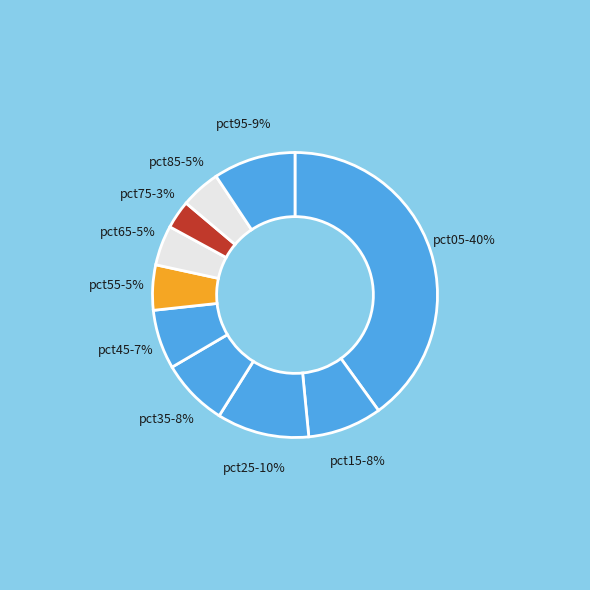

How many segments does this pie chart have?

10